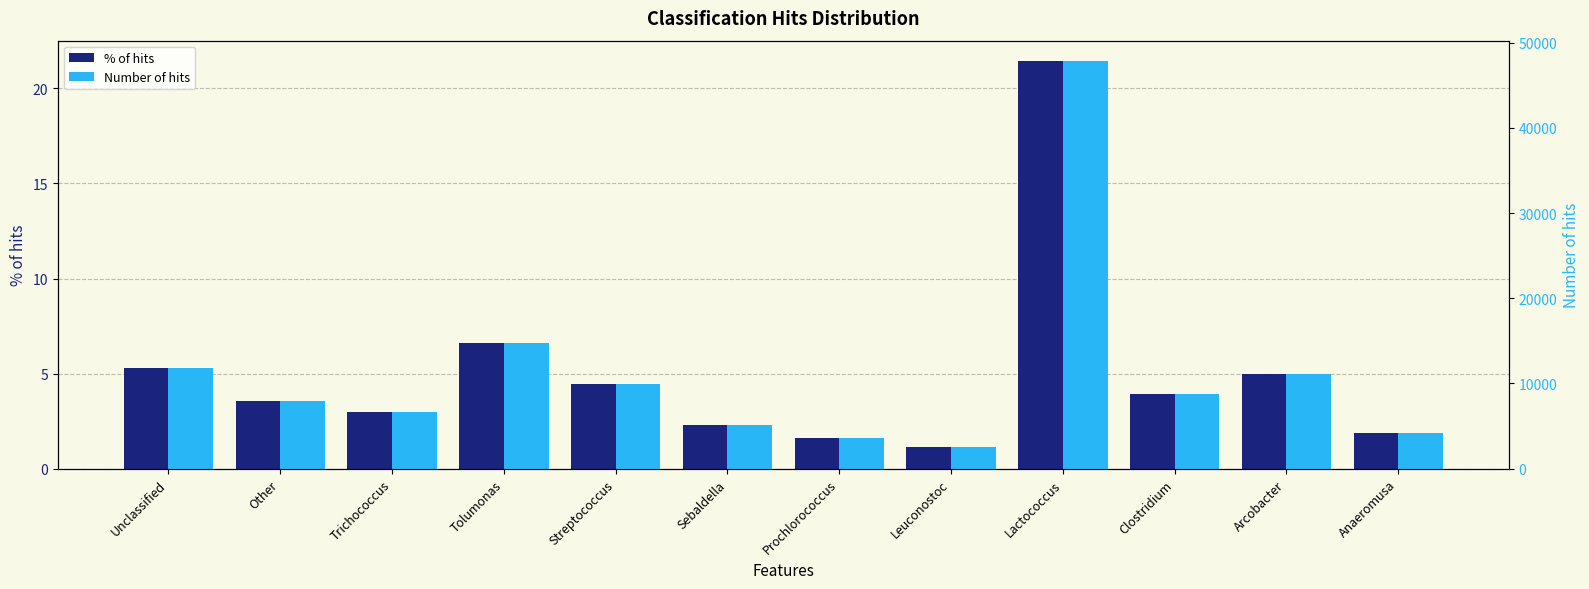

At how many categories does at least one series exceed 2628?

11